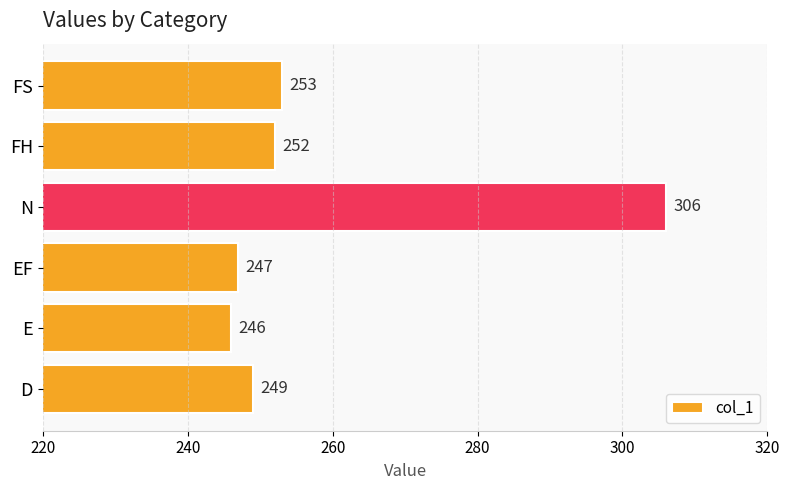

Approximately how many times larger is the value at EF compared to N?

0.8